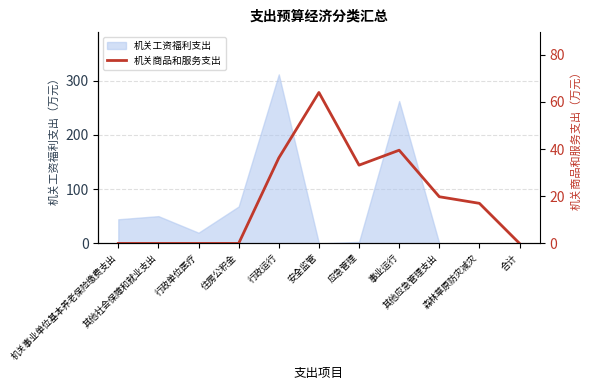

What is the maximum value for 机关工资福利支出?

311.7